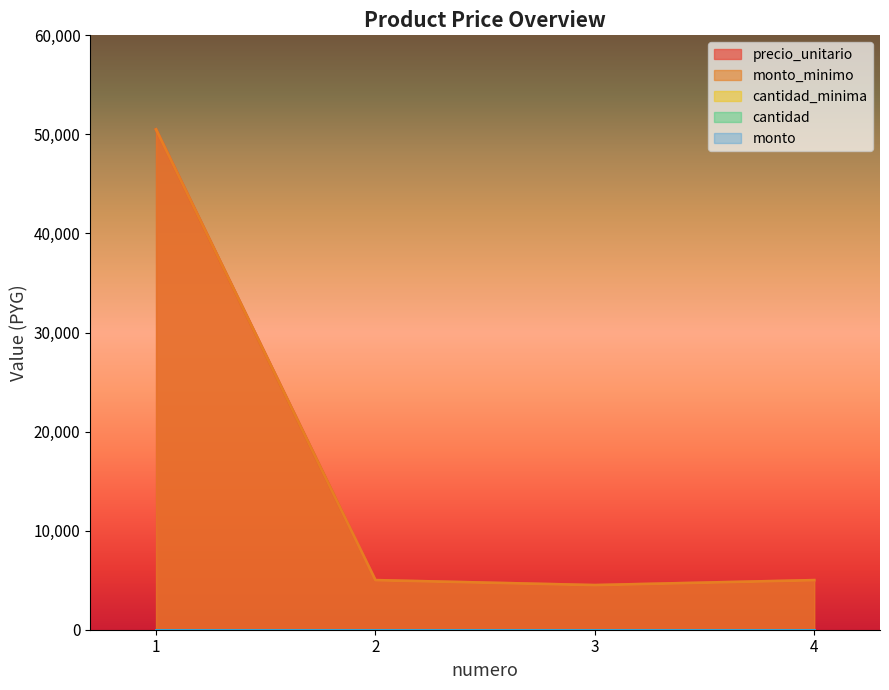

Reading left to right, transcribe all the data shown in this chart.

precio_unitario: 1=50500	2=5000	3=4500	4=5000
monto_minimo: 1=50500	2=5000	3=4500	4=5000
cantidad_minima: 1=1	2=1	3=1	4=1
cantidad: 1=0	2=0	3=0	4=0
monto: 1=0	2=0	3=0	4=0